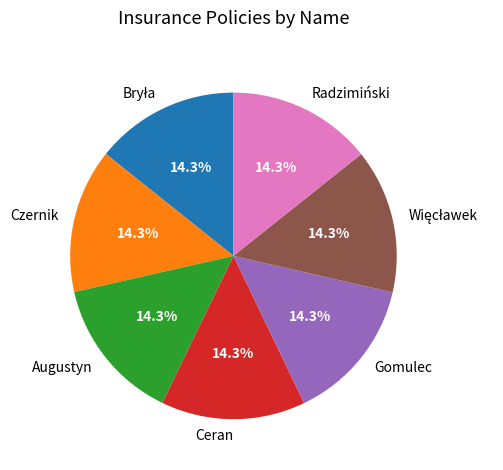

Combined, do Radzimiński and Augustyn account for over 50%?

No